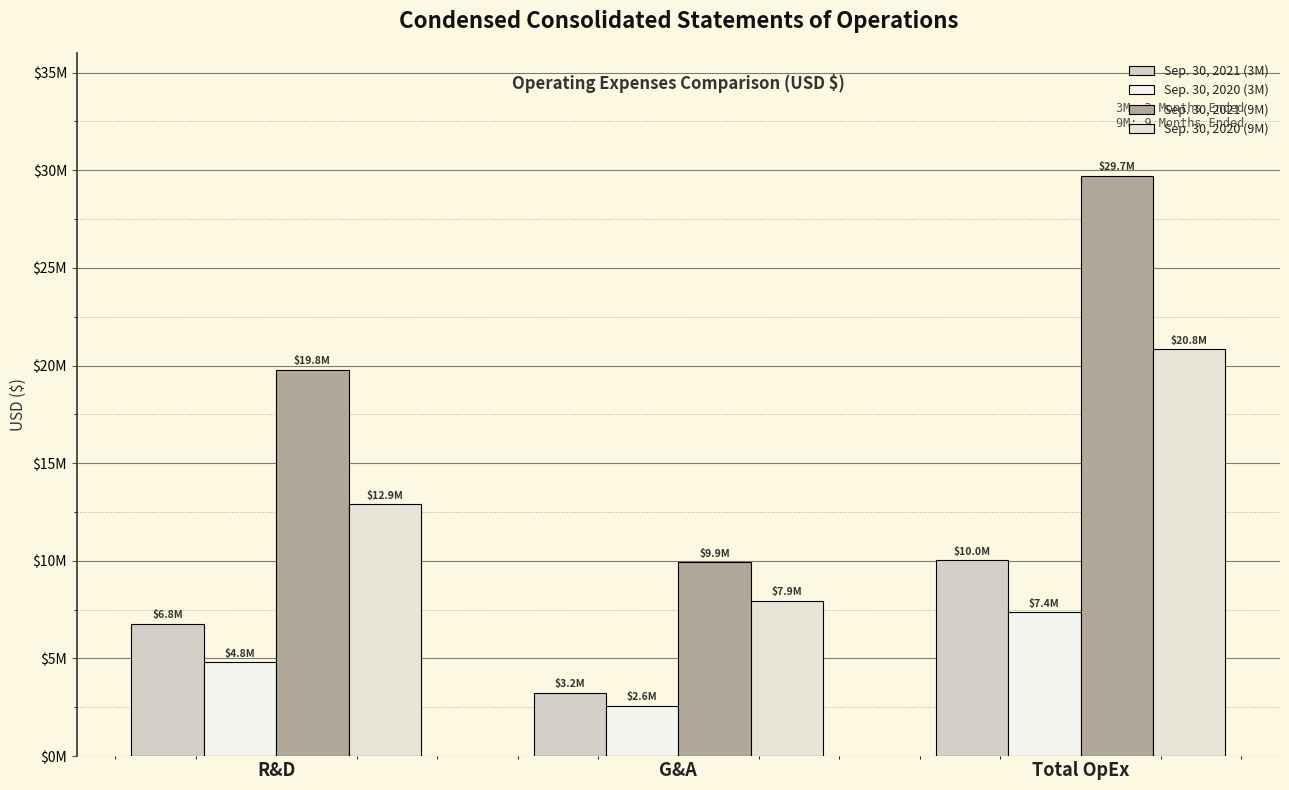

Count the Sep. 30, 2021 (9M) values in the range 9936256 to 29713710.

3